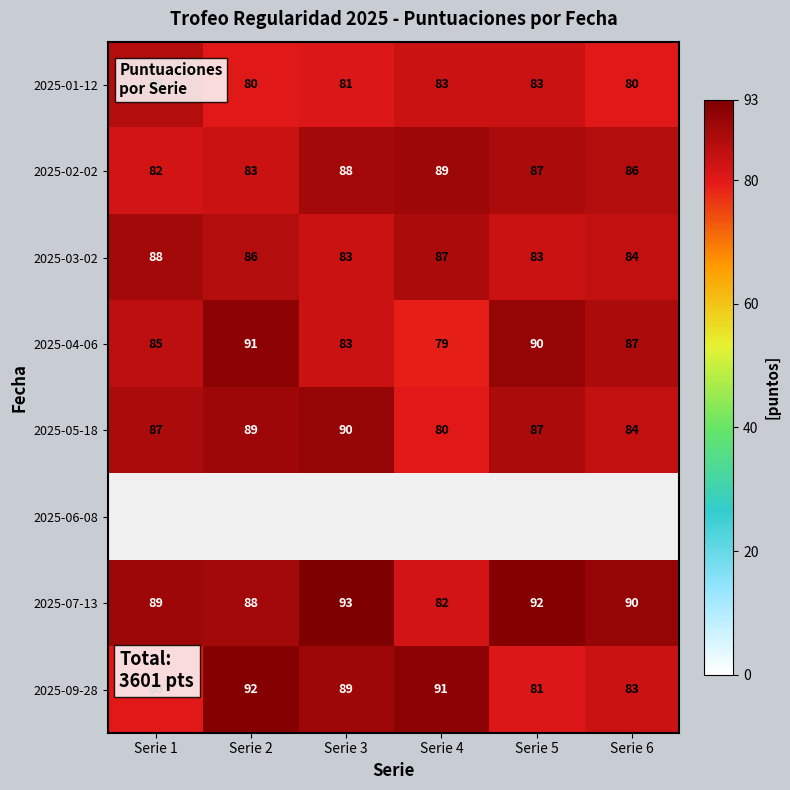

What is the minimum value for 2025-02-02?

82